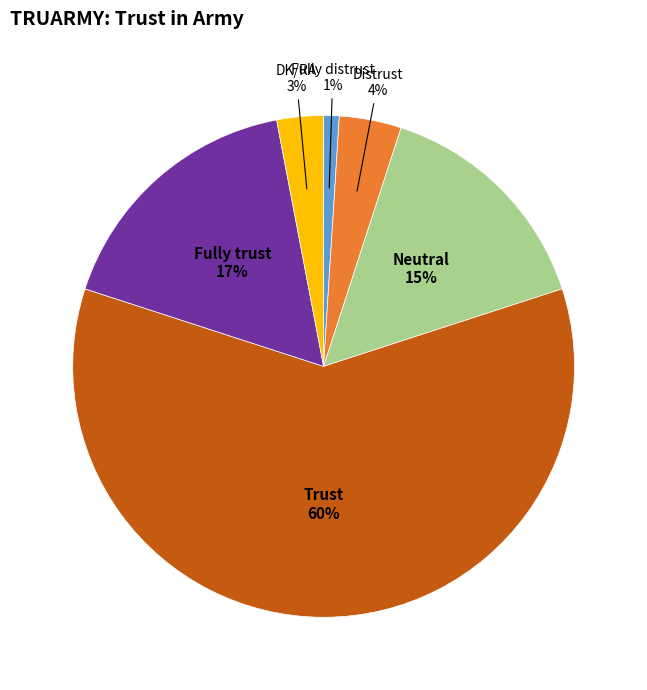

To the nearest percent, what is the difference between the largest and smallest slice percentages?

59%